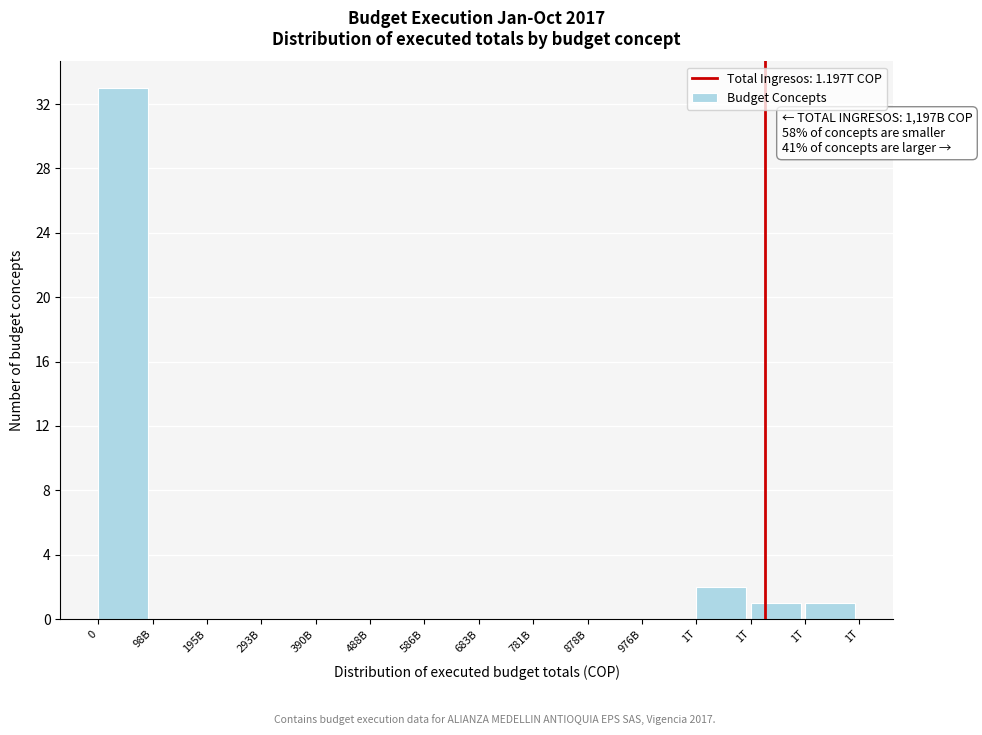

How many distinct data groups are displayed?

1